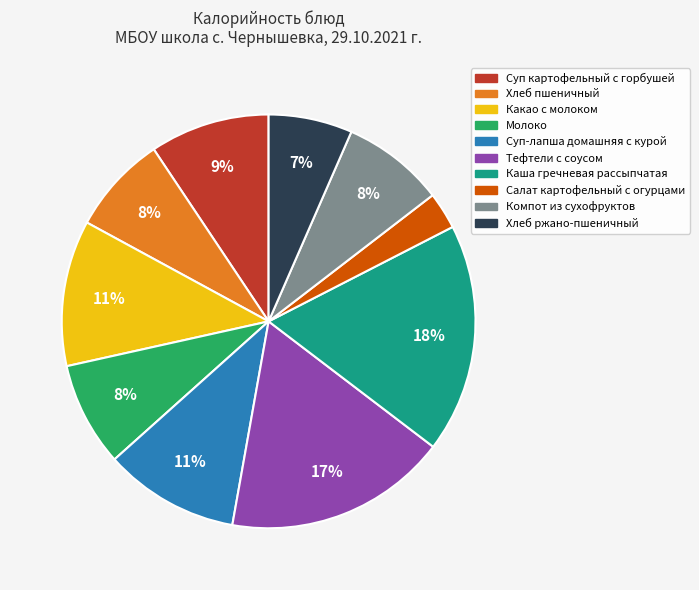

What percentage is the Тефтели с соусом slice, to the nearest percent?

17%